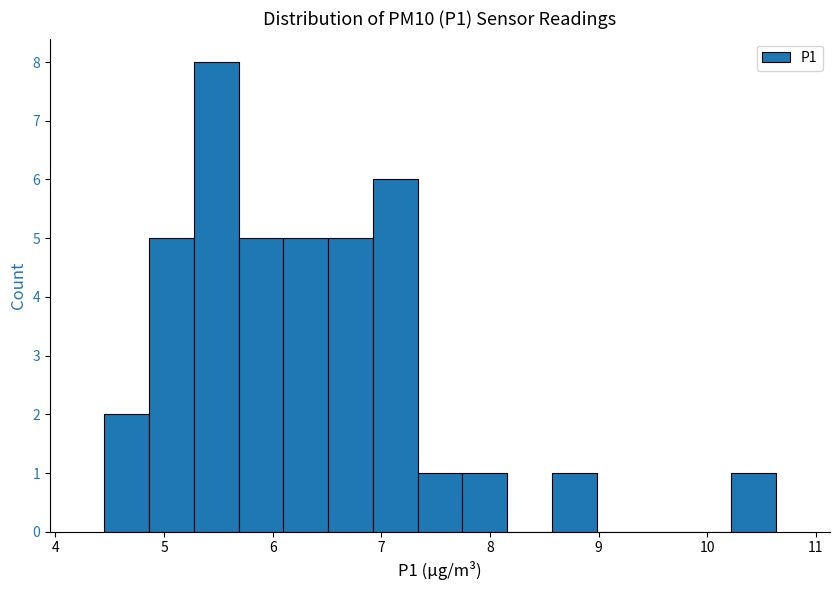

What is the height of the bar covering 10.2 to 10.6 on the x-axis? Neither the bar edges nor the heights are printed on the chart, so give them approximately, as read against the axes.

1